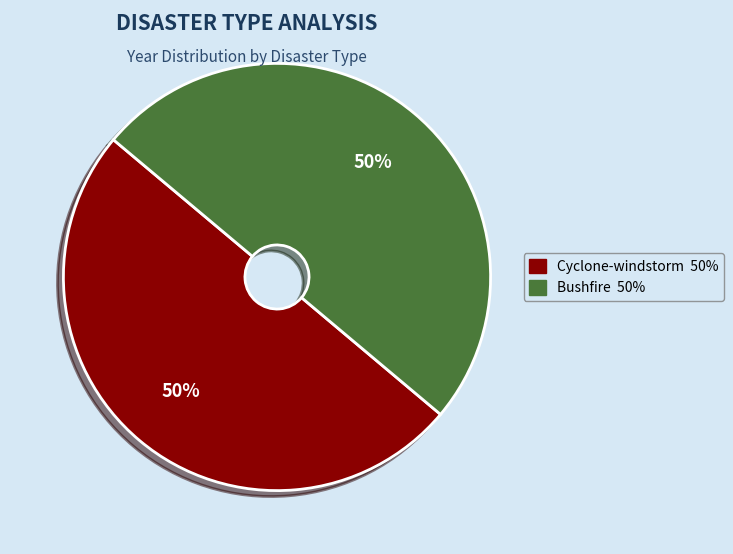

The Cyclone-windstorm slice represents 42% of the pie. True or false?

False